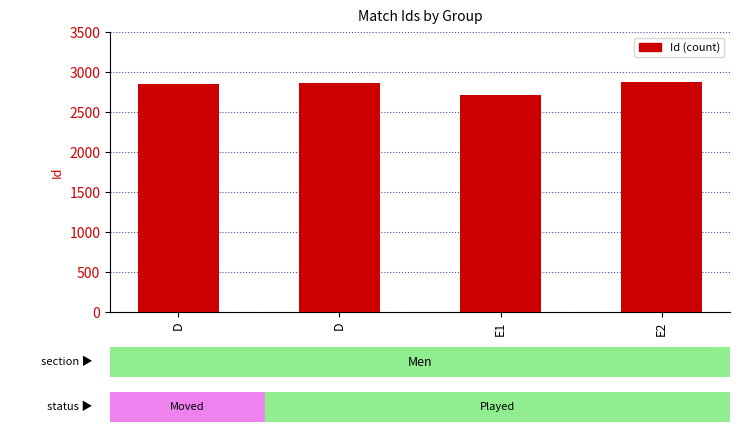

Where does the data first go above 2857?

E2